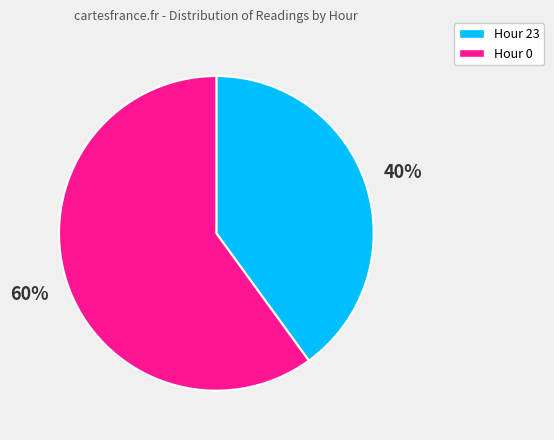

Does any single category account for the majority?

Yes